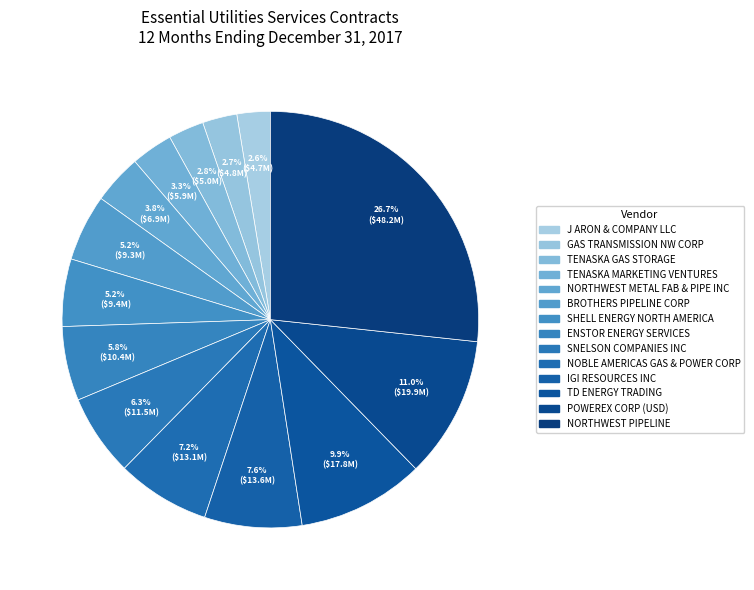

Is it true that BROTHERS PIPELINE CORP is 17% of the pie?

False